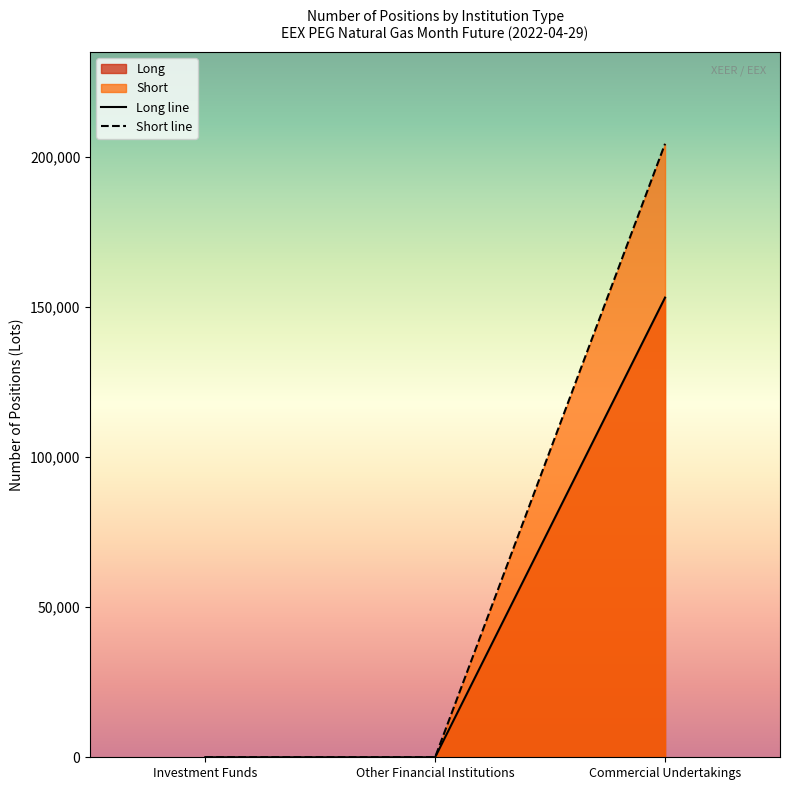

At how many categories does at least one series exceed 168378?

1